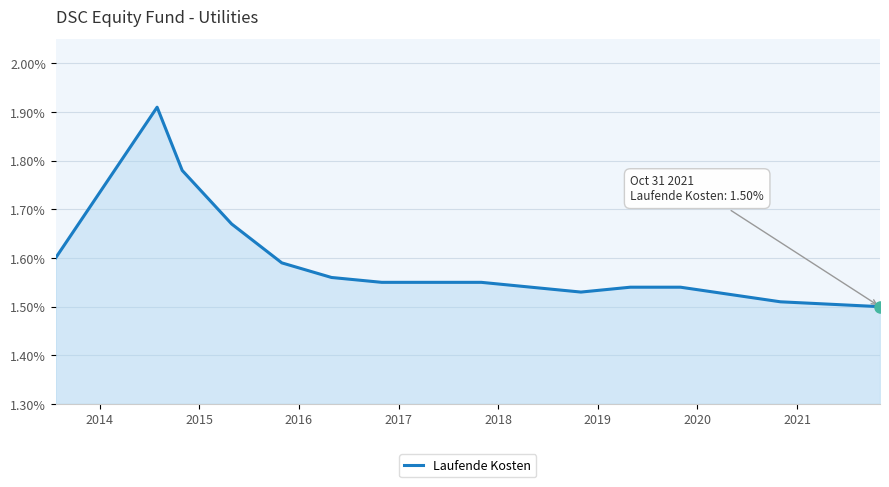

What is the difference between the maximum and minimum values?

0.4